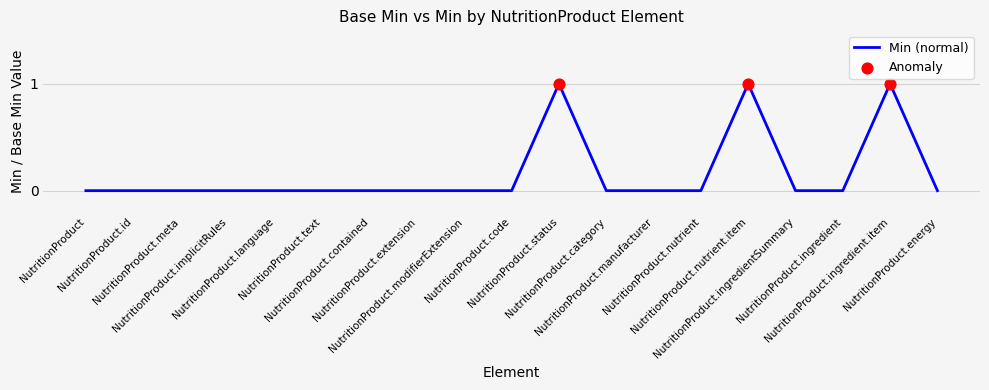

What is the change in value from NutritionProduct.text to NutritionProduct.nutrient.item?

+1